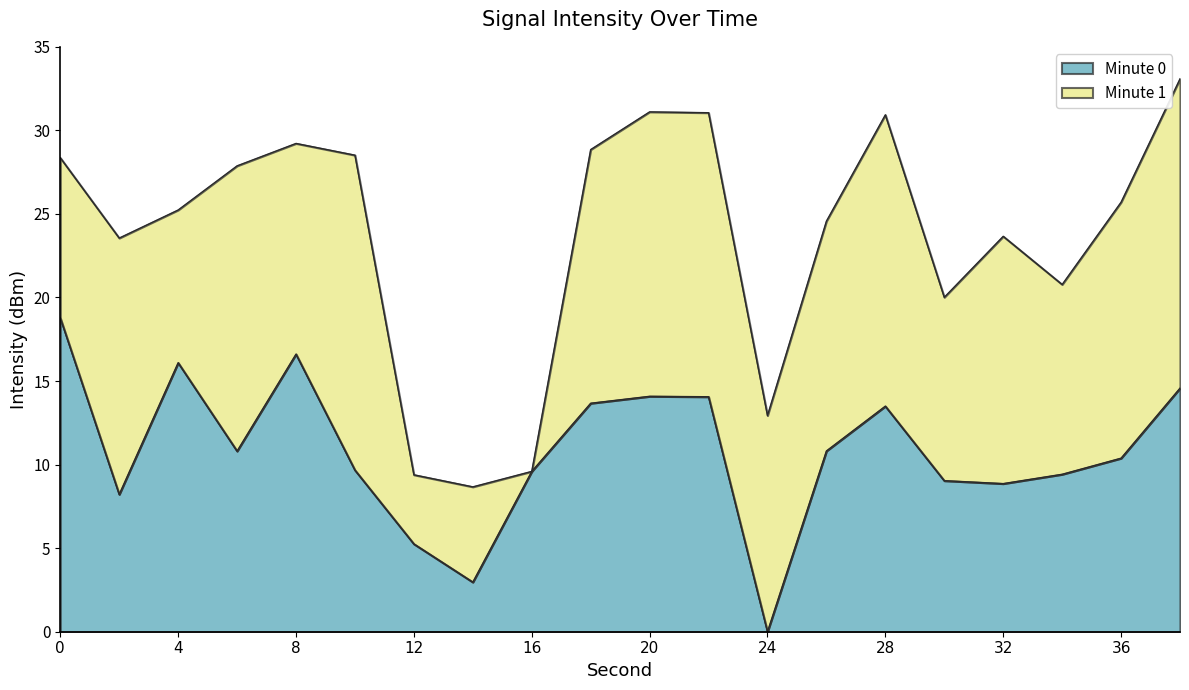

Rank the categories by value from lowest to highest.

24, 14, 12, 2, 32, 30, 34, 16, 10, 36, 6, 26, 28, 18, 22, 20, 38, 4, 8, 0